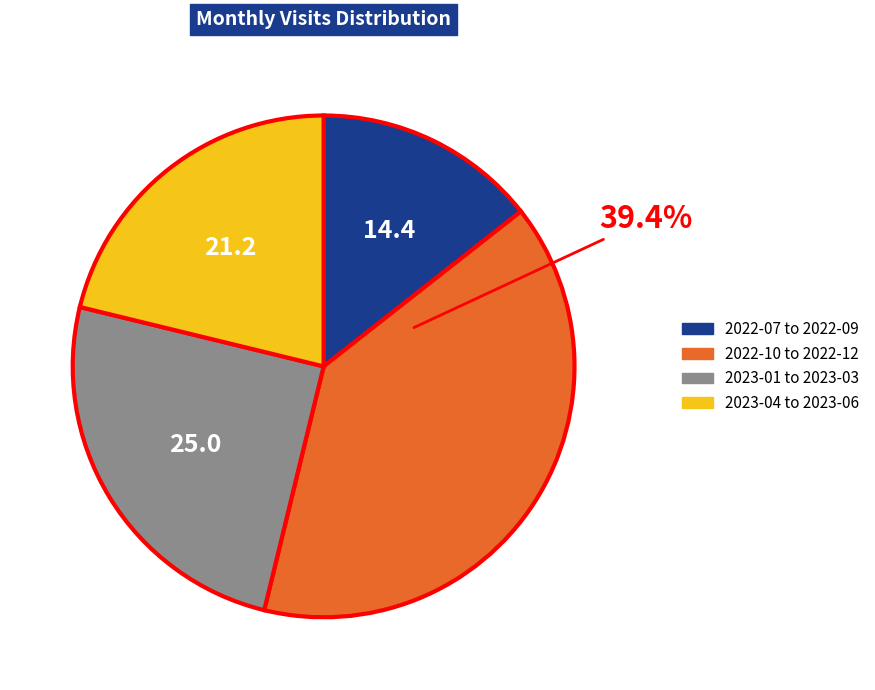

Is there any slice that represents more than half of the pie?

No